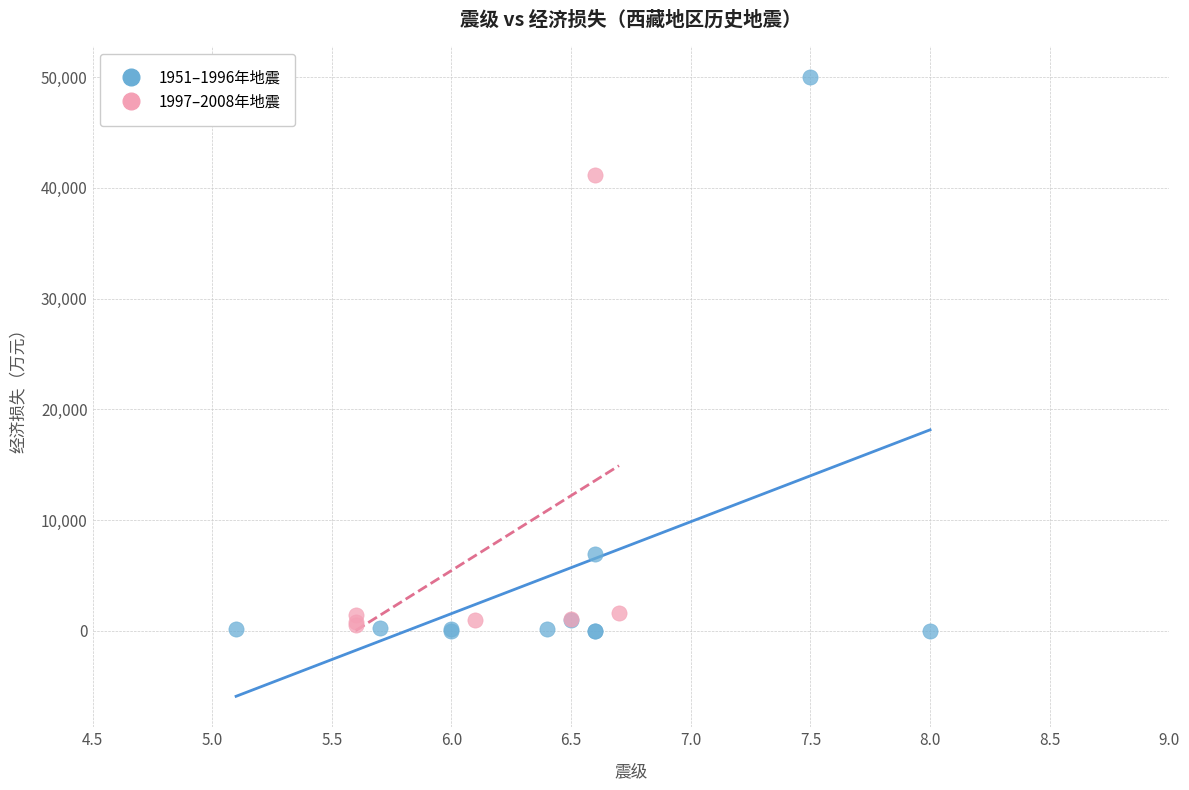

Which series has the largest Y range (max minus min)?

1951–1996年地震